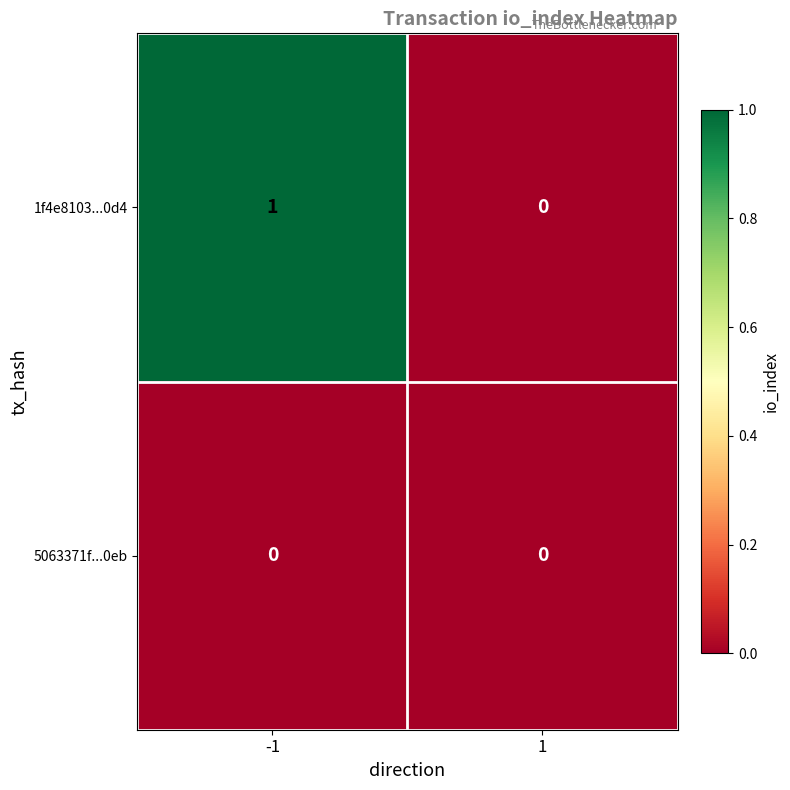

At which category is the sum across all series the highest?

-1